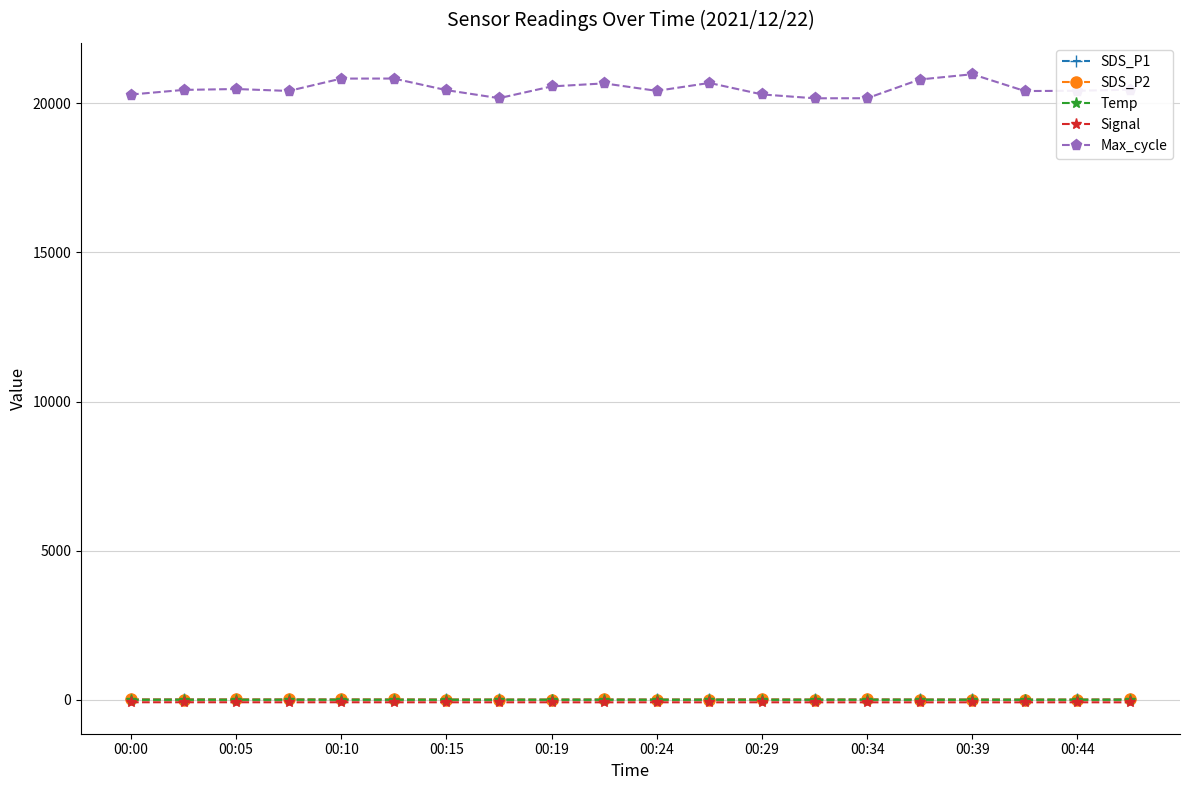

What is the lowest value of the Max_cycle series?

20170.0